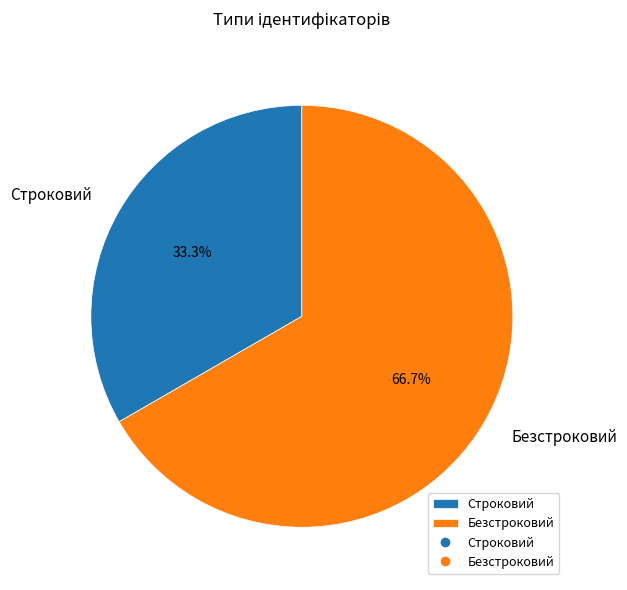

What percentage is the Безстроковий slice, to the nearest percent?

67%